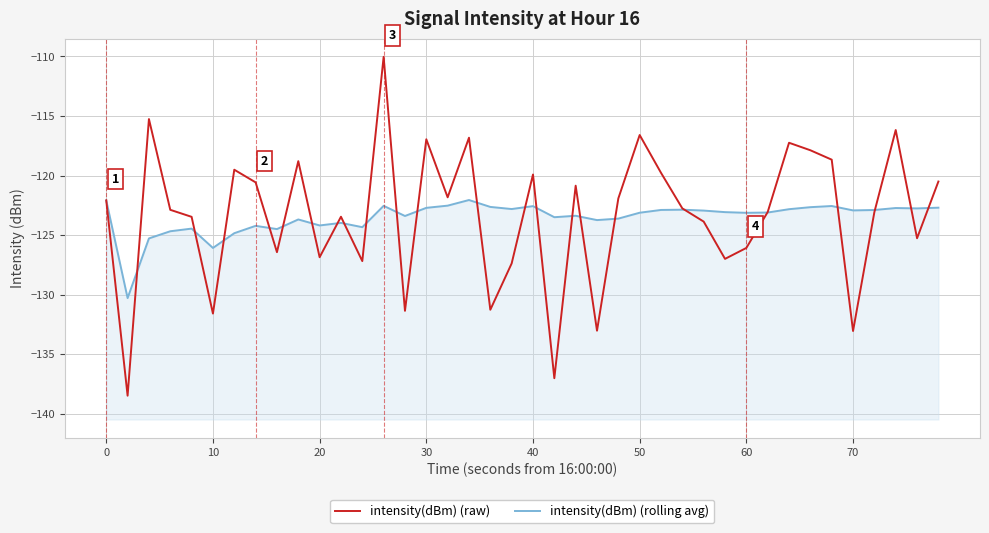

Does the chart display data point markers on the line(s)?

No